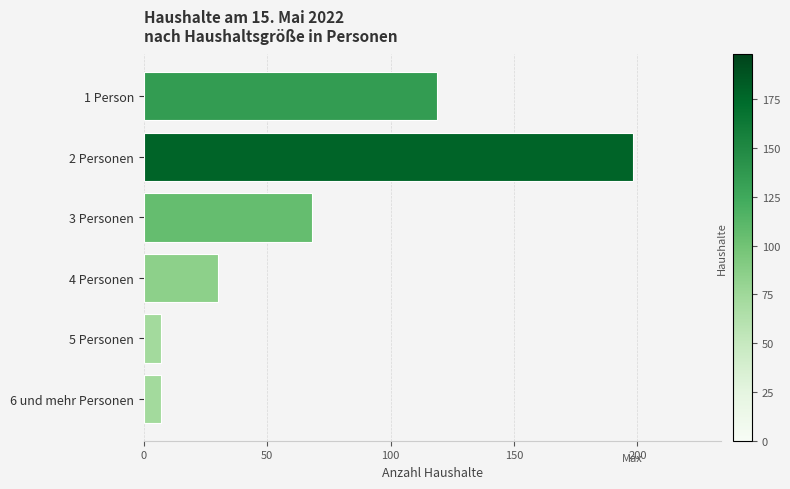

What is the average value?

72